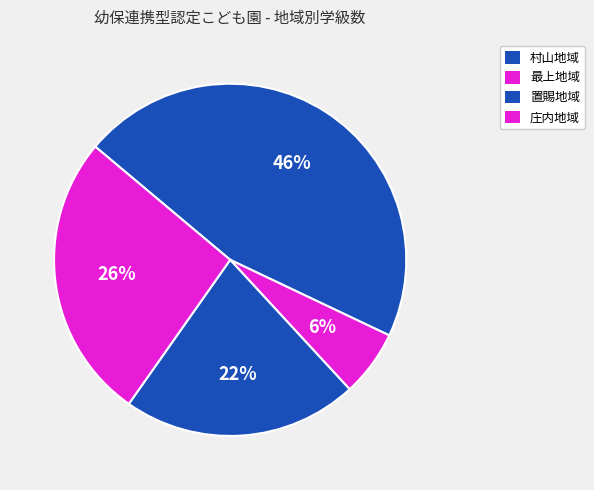

Does 庄内地域 account for over 50% of the chart?

No